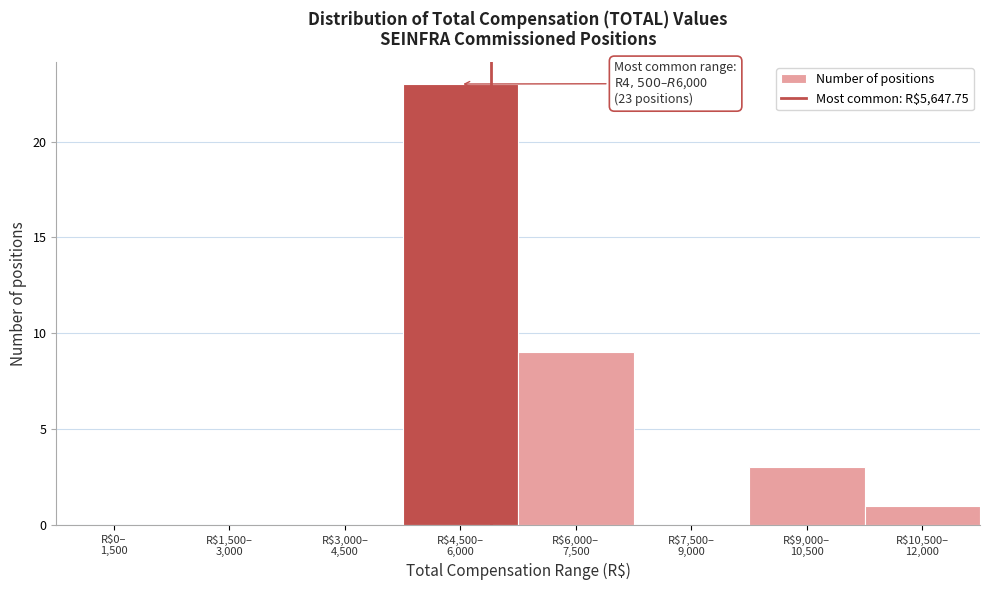

What is the sum of all values?

36